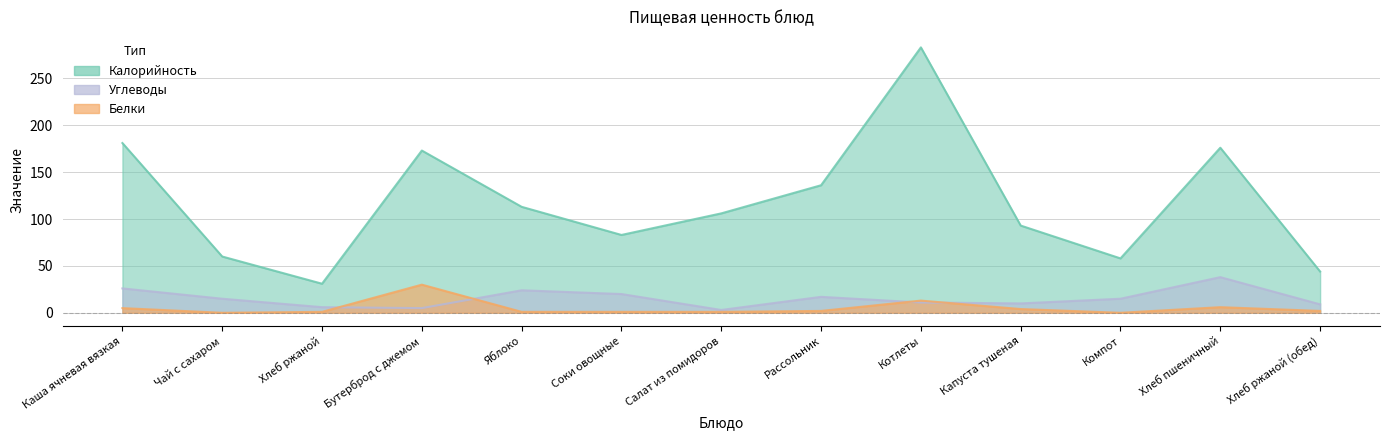

Reading left to right, extract all data points from this chart.

Калорийность: 181	60	31	173	113	83	106	136	283	93	58	176	44
Белки: 5	0	1	30	1	1	1	2	13	4	0	6	2
Углеводы: 26	15	6	5	24	20	3	17	11	10	15	38	9